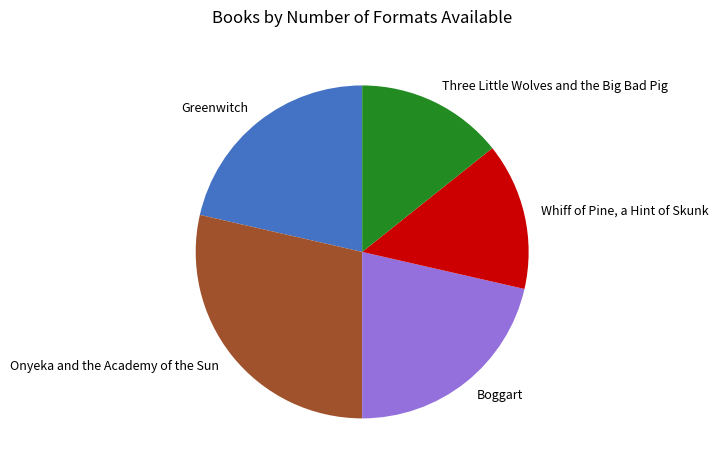

Which slice is the largest?

Onyeka and the Academy of the Sun